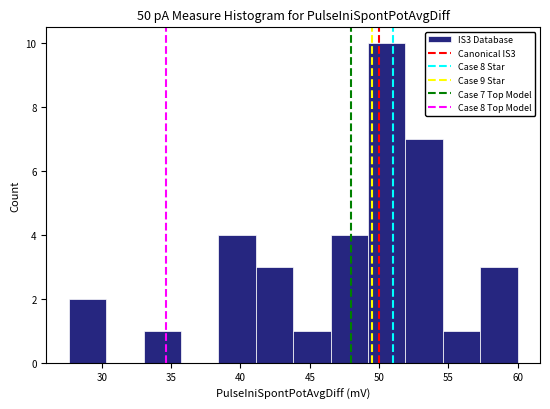

Over which range of the x-axis is the bar tallest?

49.2 to 51.9